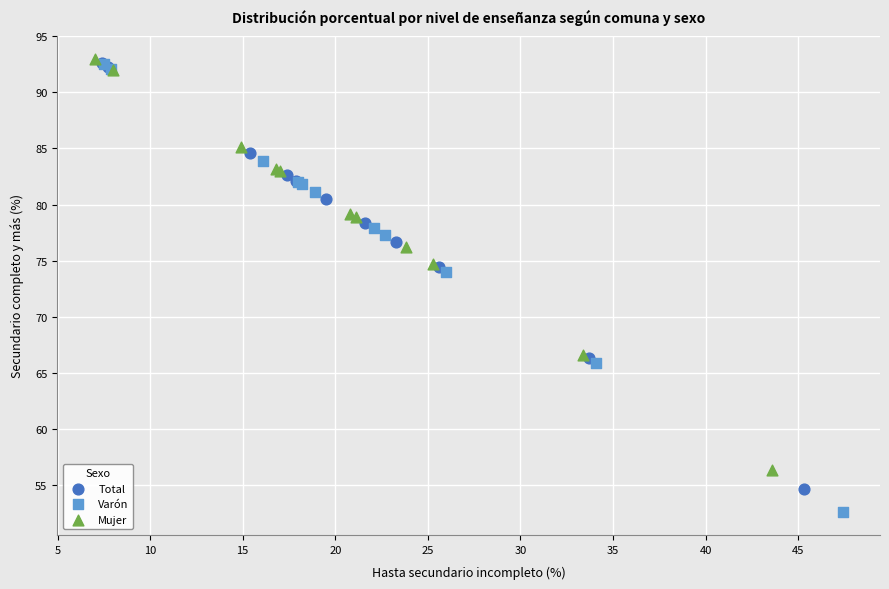

Which series reaches the maximum Y coordinate?

Mujer